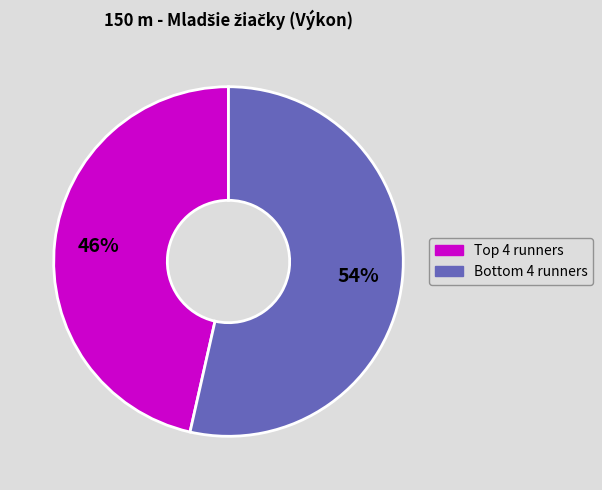

Does any single category account for the majority?

Yes